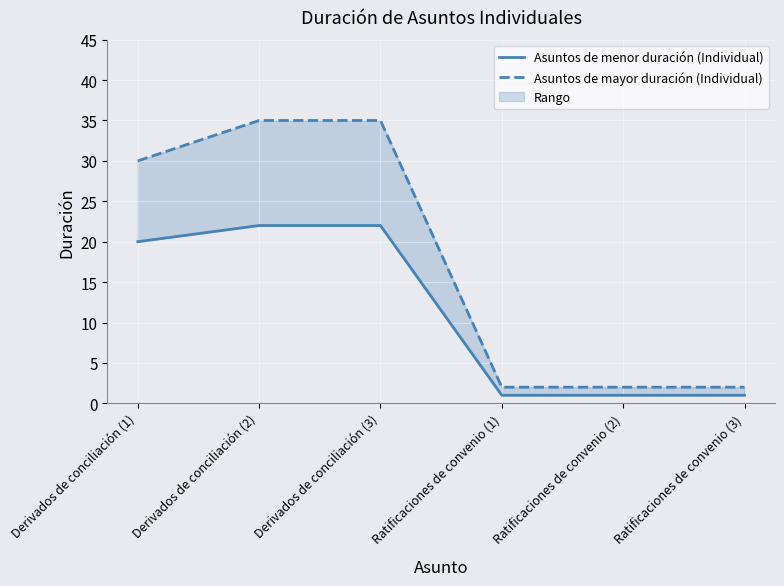

Which category has the lowest value across all series?

Ratificaciones de convenio (1)